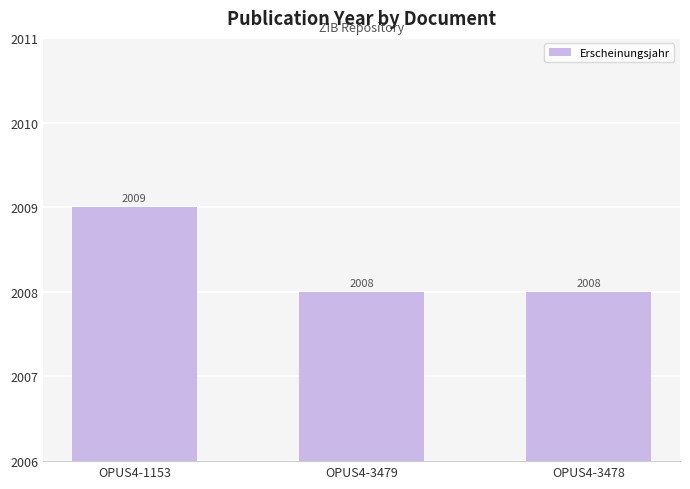

What is the sum of the values at OPUS4-3478 and OPUS4-3479?

4016